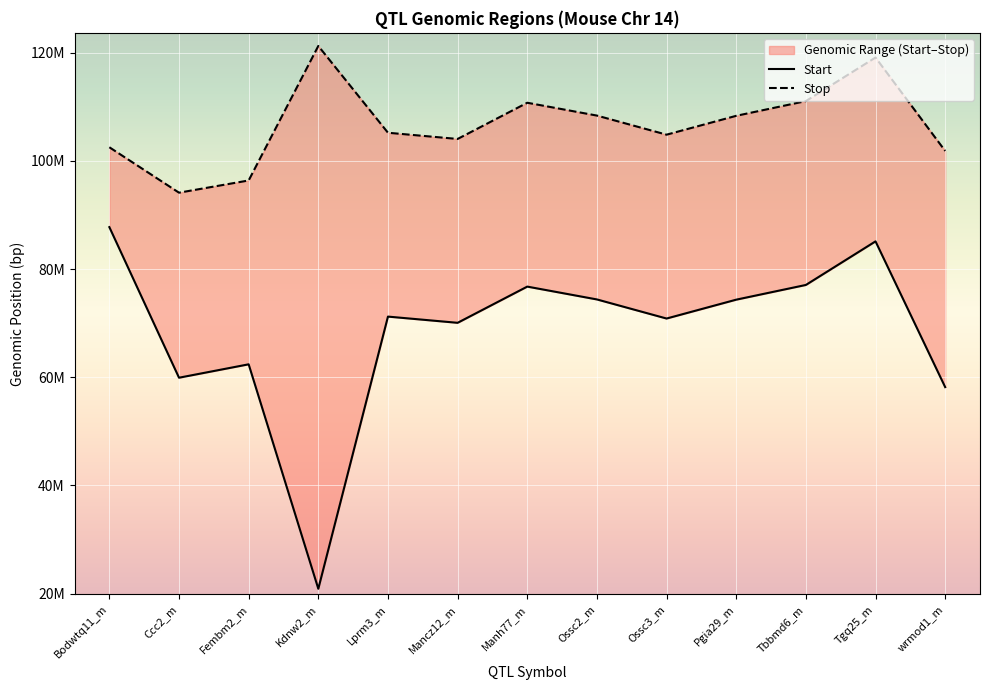

What is the lowest value of the Start series?

20887473